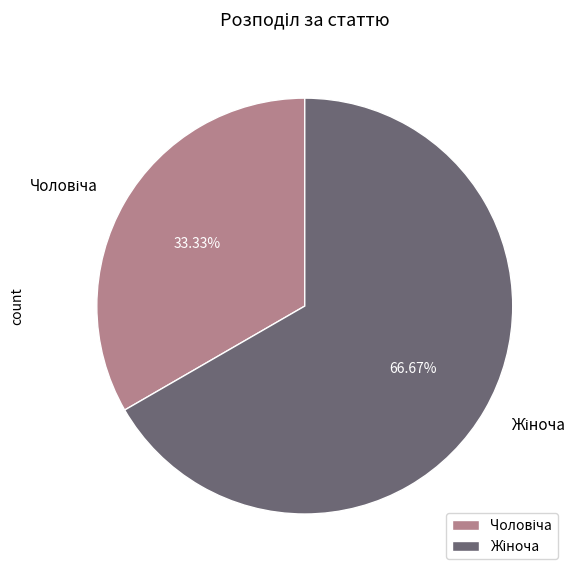

Is there a majority slice in this chart?

Yes